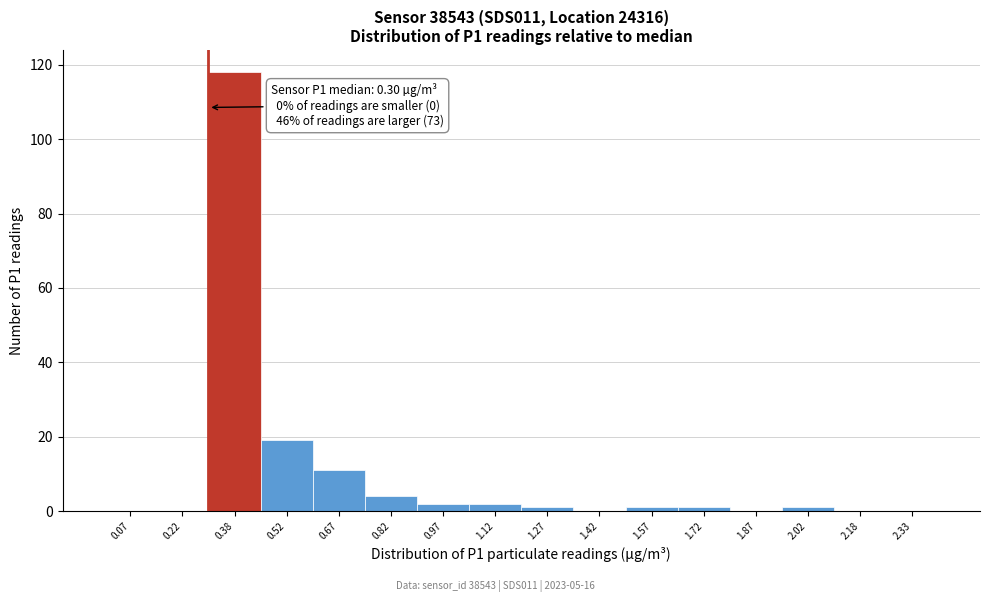

Which range on the x-axis has the tallest bar?

0.30 to 0.45